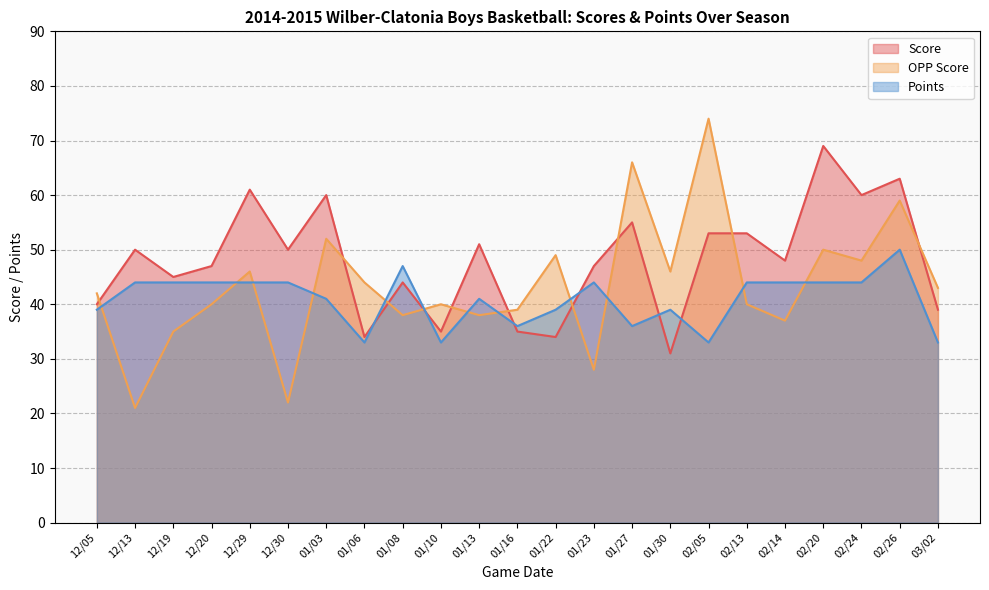

Rank the series by their maximum value, from lowest to highest.

Points, Score, OPP Score